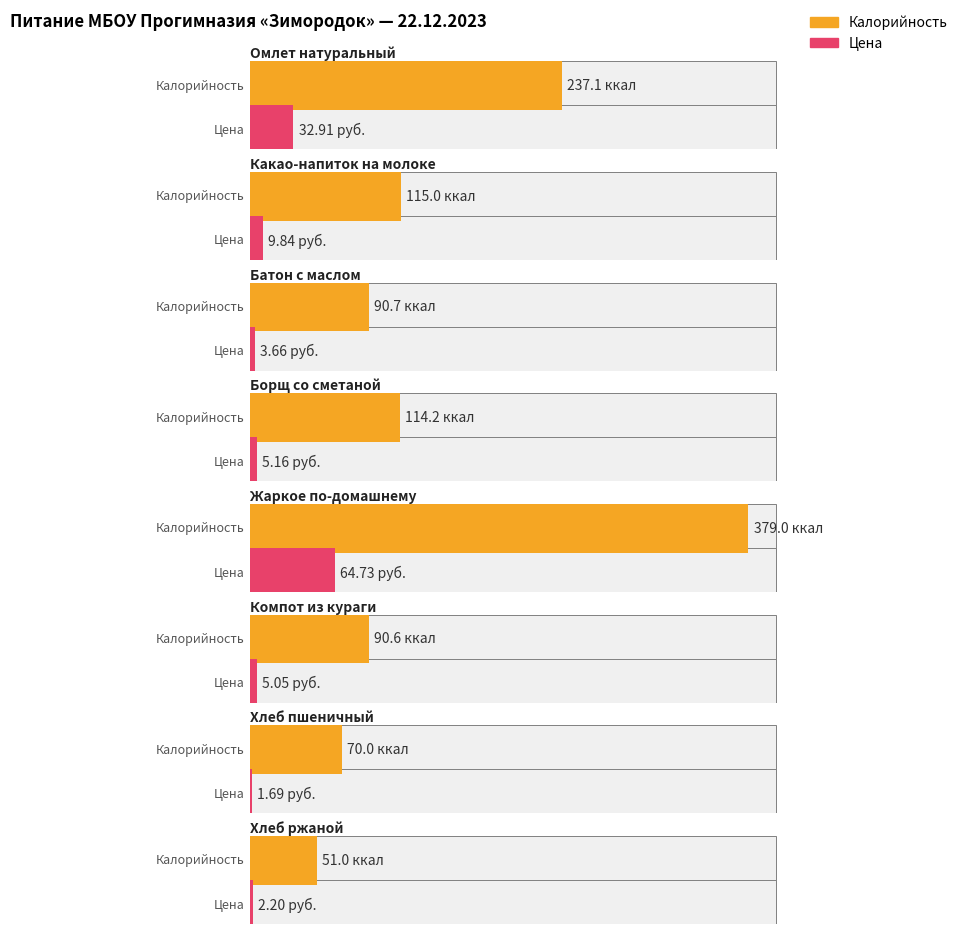

Between Омлет натуральный and Борщ со сметаной, which series saw the biggest shift?

Калорийность